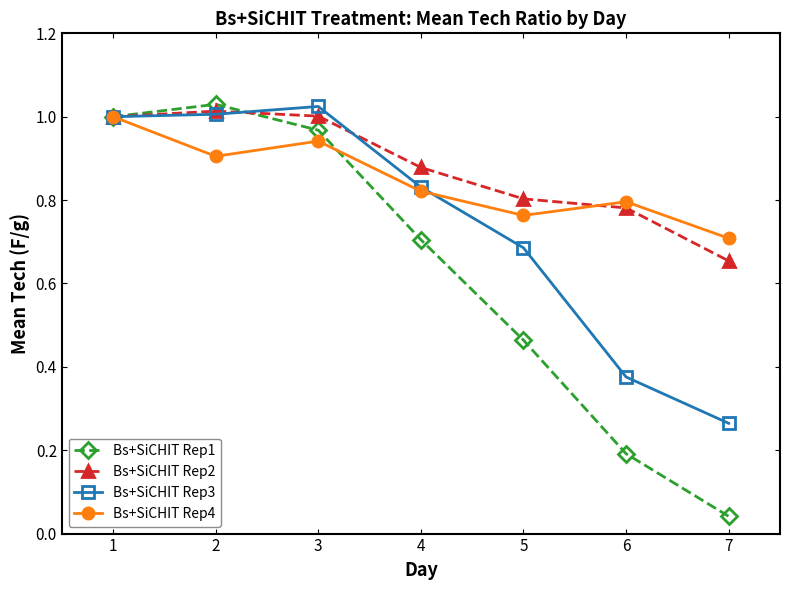

Rank the categories by Bs+SiCHIT Rep4 value from highest to lowest.

1, 3, 2, 4, 6, 5, 7